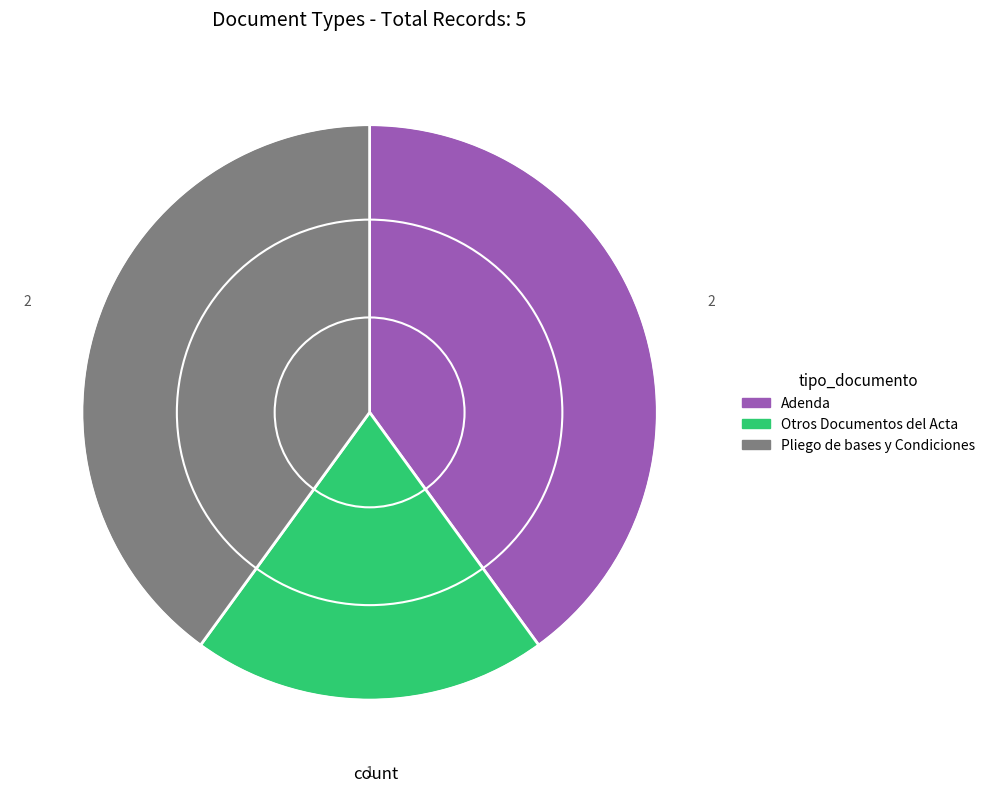

Is there any slice that represents more than half of the pie?

No